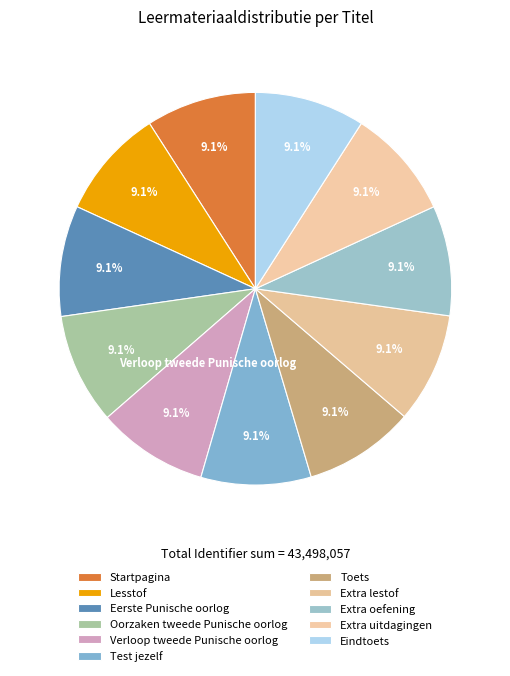

What is the total percentage of Verloop tweede Punische oorlog and Startpagina?

18.2%